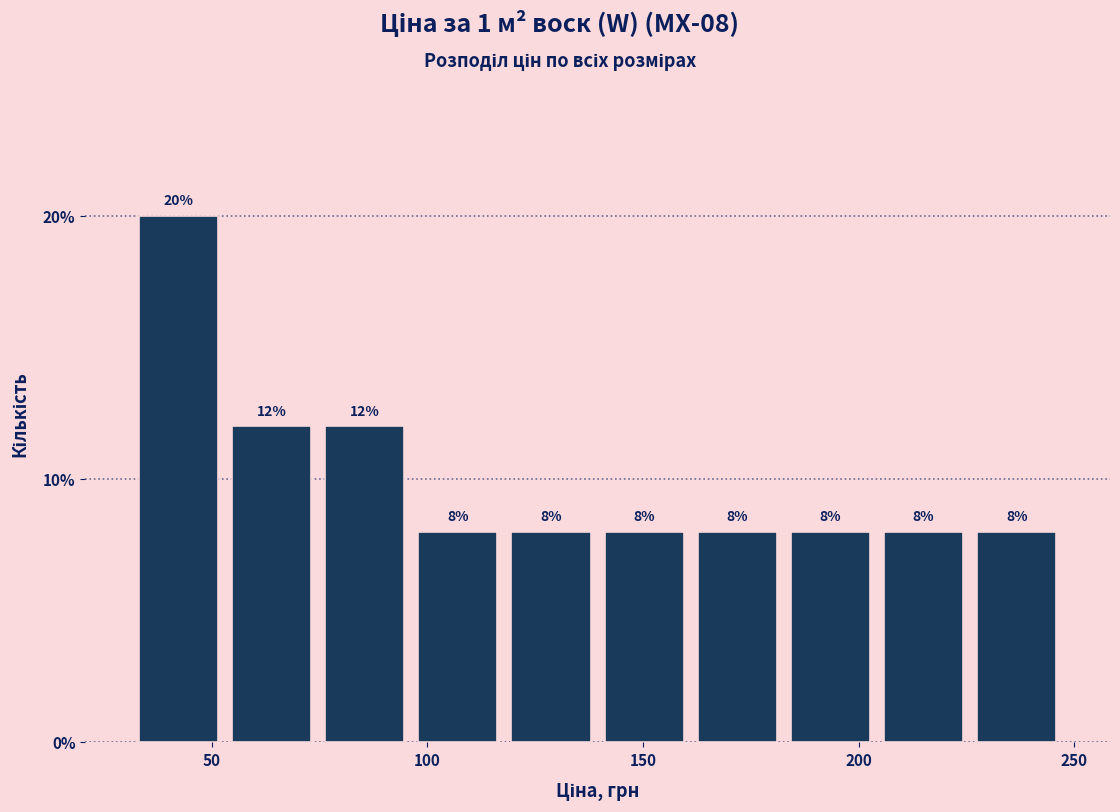

How tall is the bar that spans 30 to 55 on the x-axis? The bar edges are not printed on the chart, so give them approximately, as read against the axis.

20